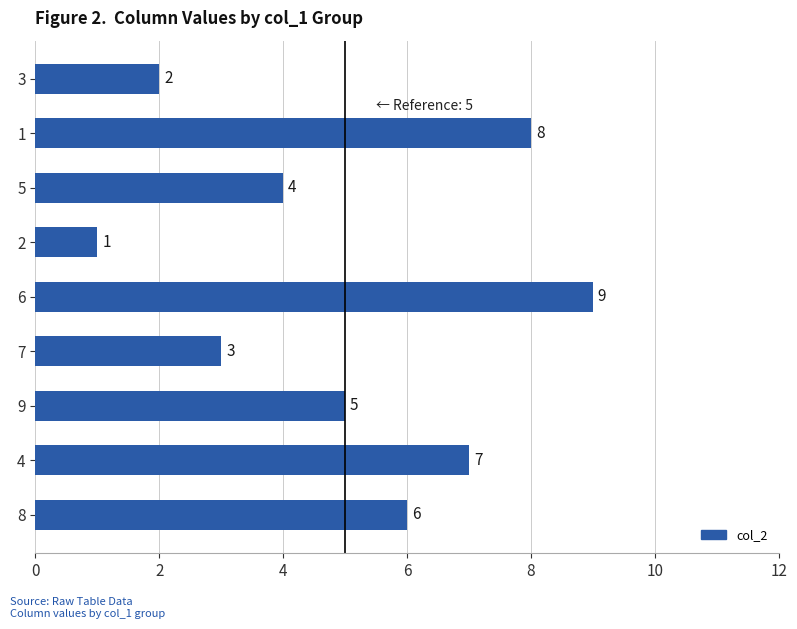

At which label is the value closest to 5?

9